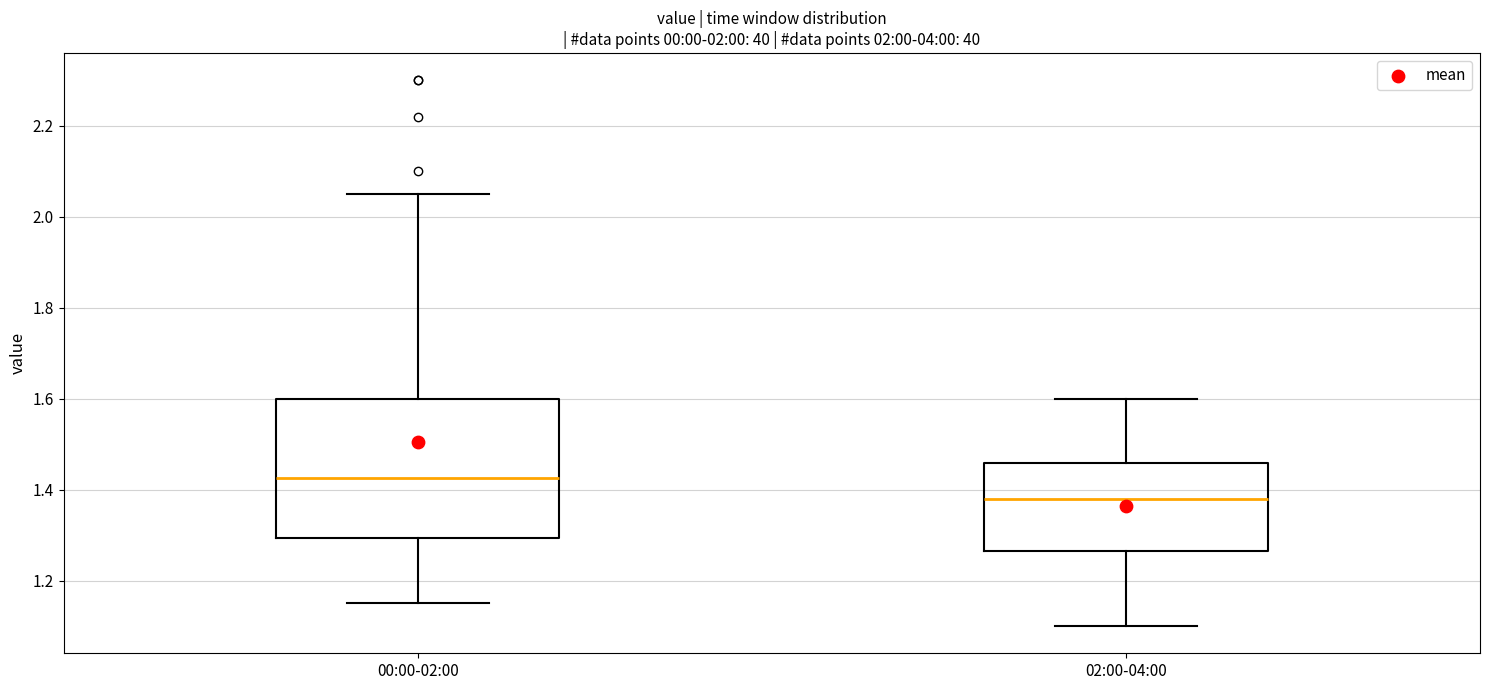

Which box has the highest median line?

00:00-02:00